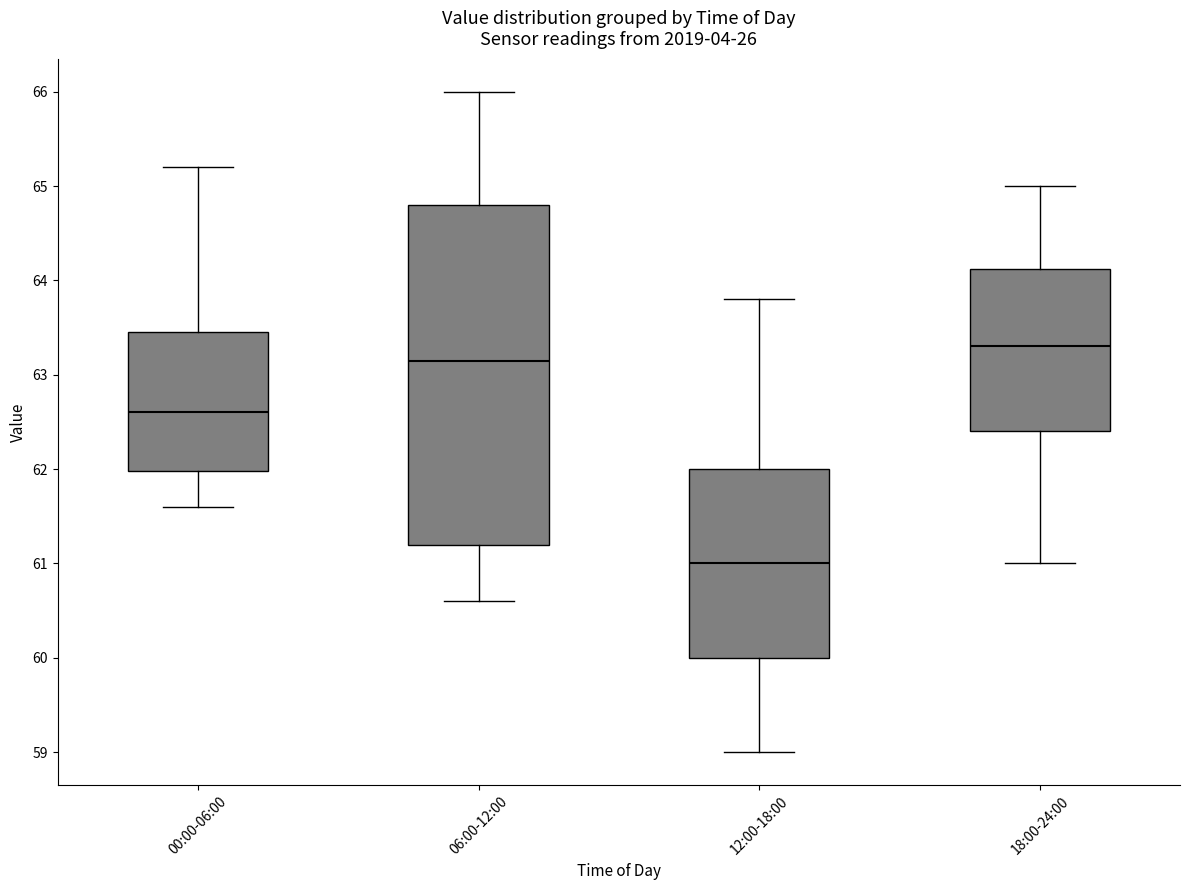

Comparing the boxes themselves (not the whiskers), which one is the tallest?

06:00-12:00